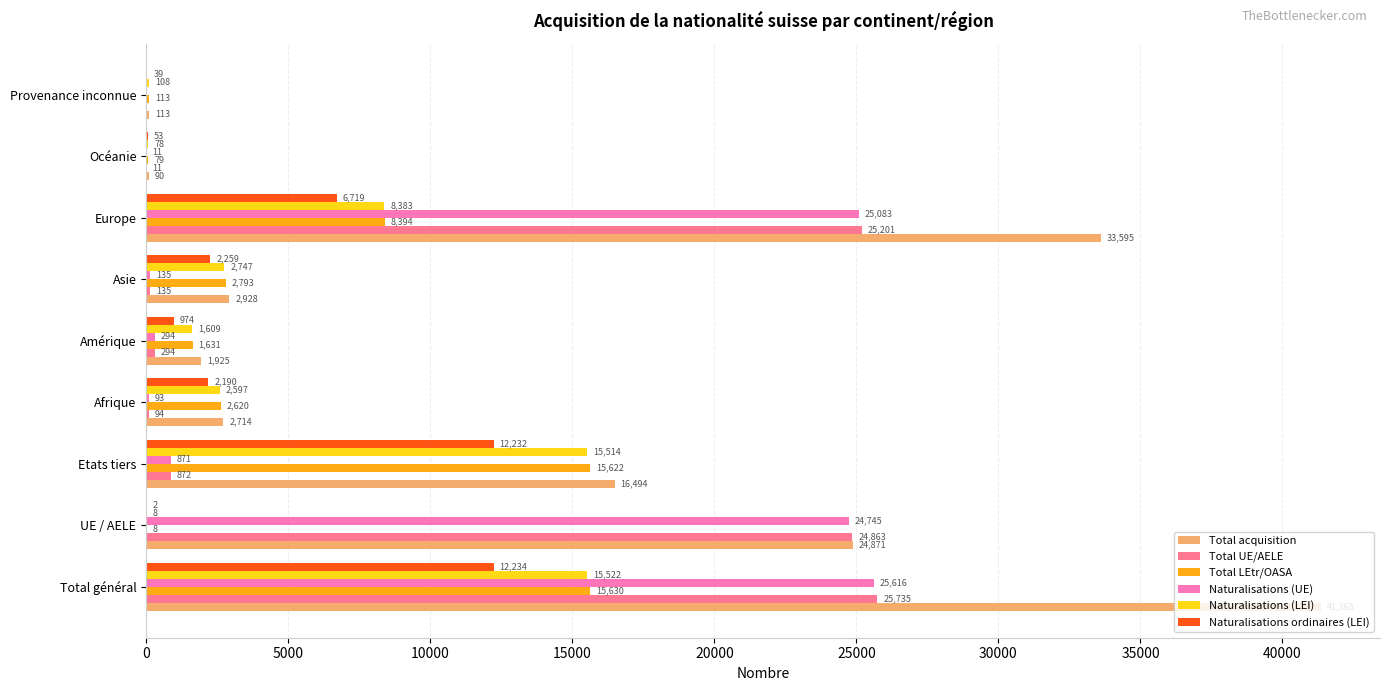

Which series has the largest total across all categories?

Total acquisition